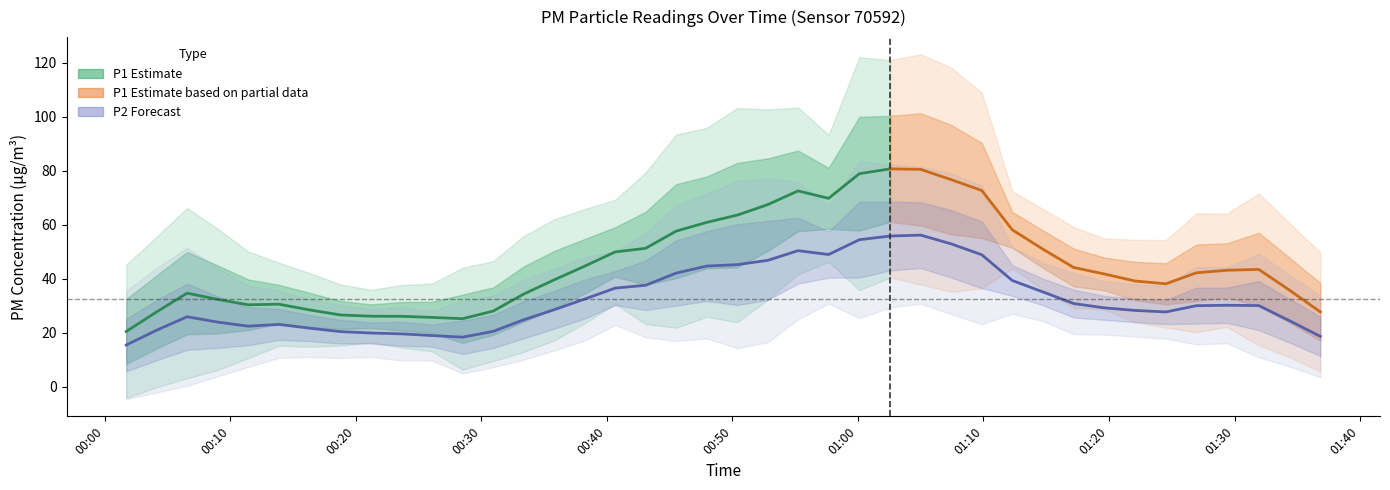

At how many categories does at least one series exceed 46?

17